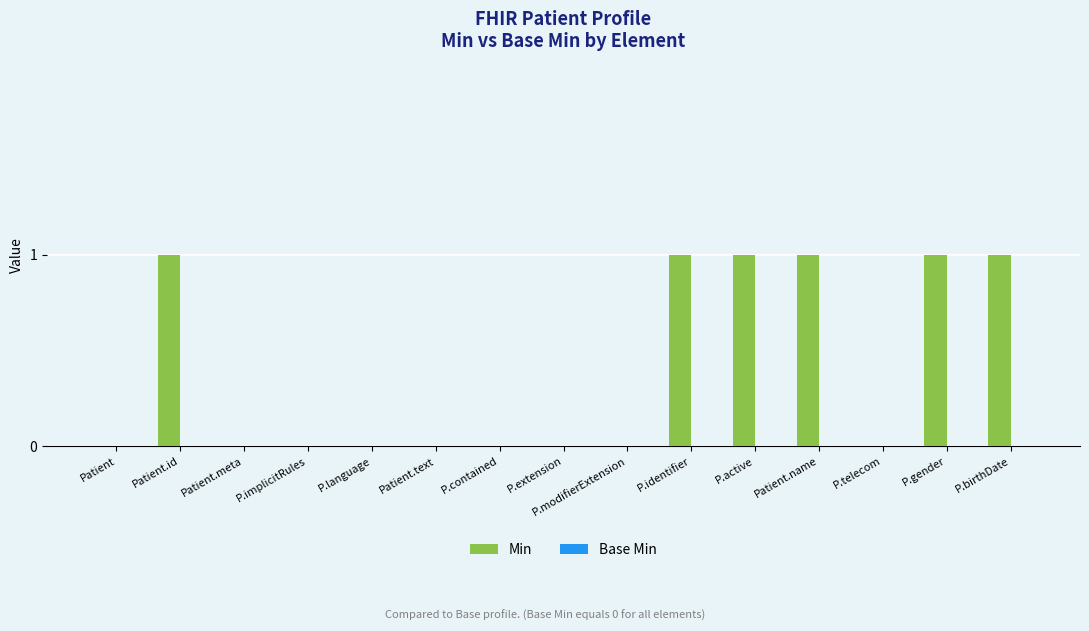

The value at P.contained is -1. True or false?

False